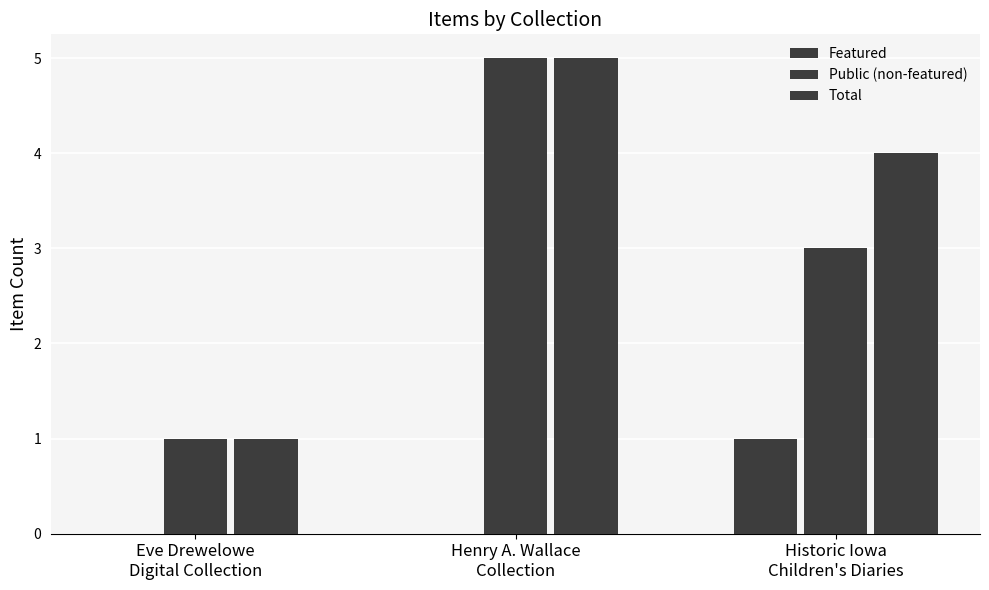

Are the bars grouped side by side (vs. stacked)?

Yes